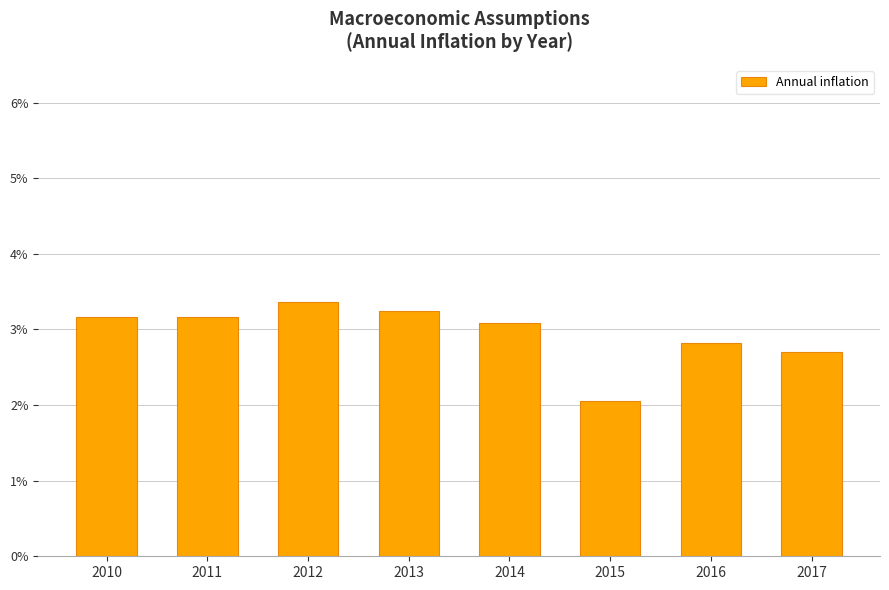

True or false: the data shows 0.0 at 2011.

False